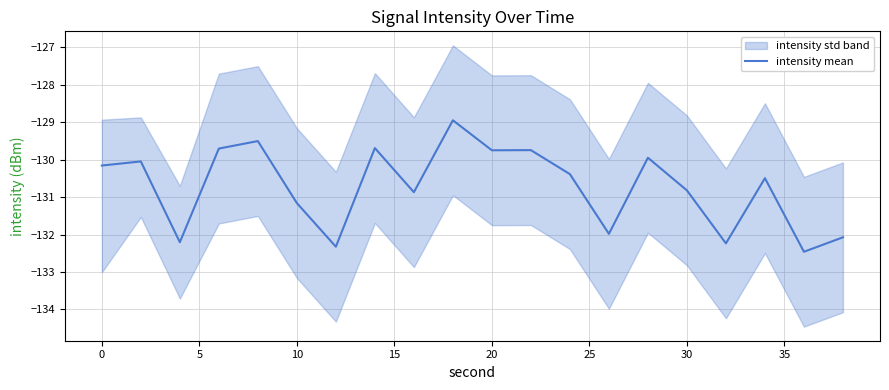

What is the sum of all values?

-2614.5